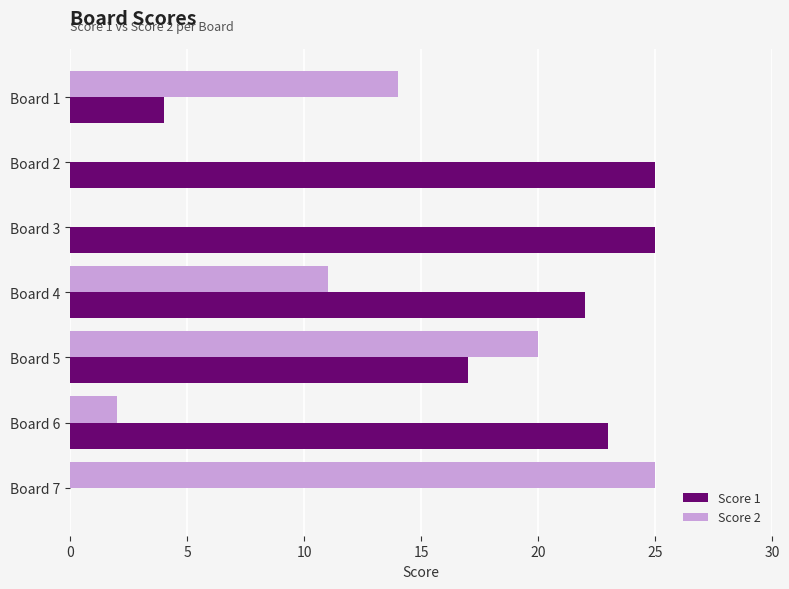

How many categories are shown in the chart?

7